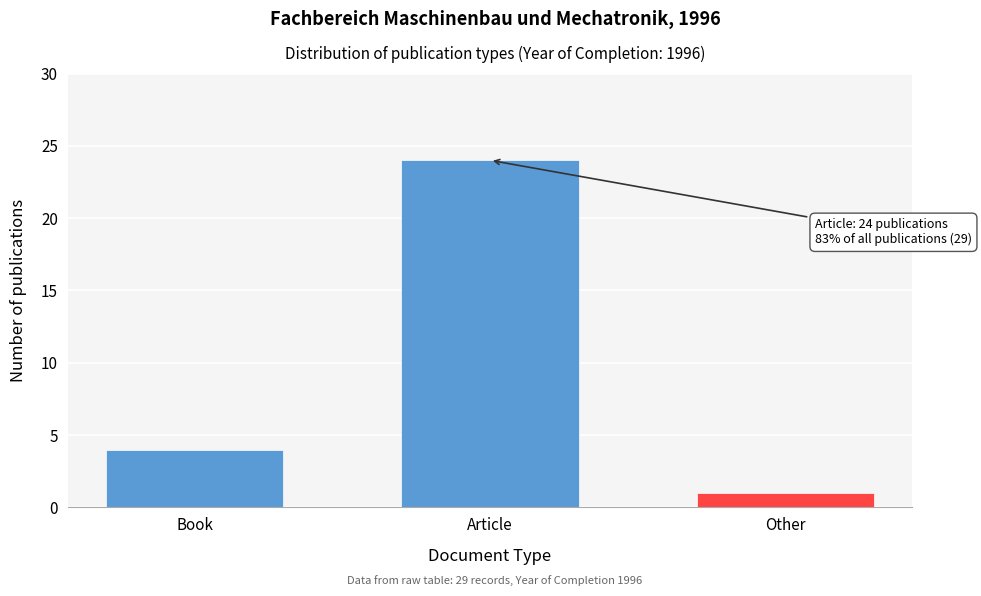

Reading left to right, extract all data points from this chart.

Book=4	Article=24	Other=1